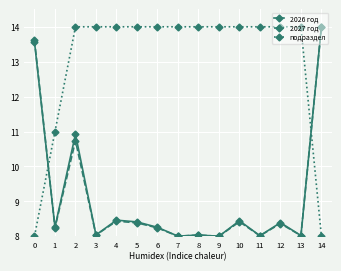

What is the difference between the maximum and minimum values in the 2026 год series?

6.0